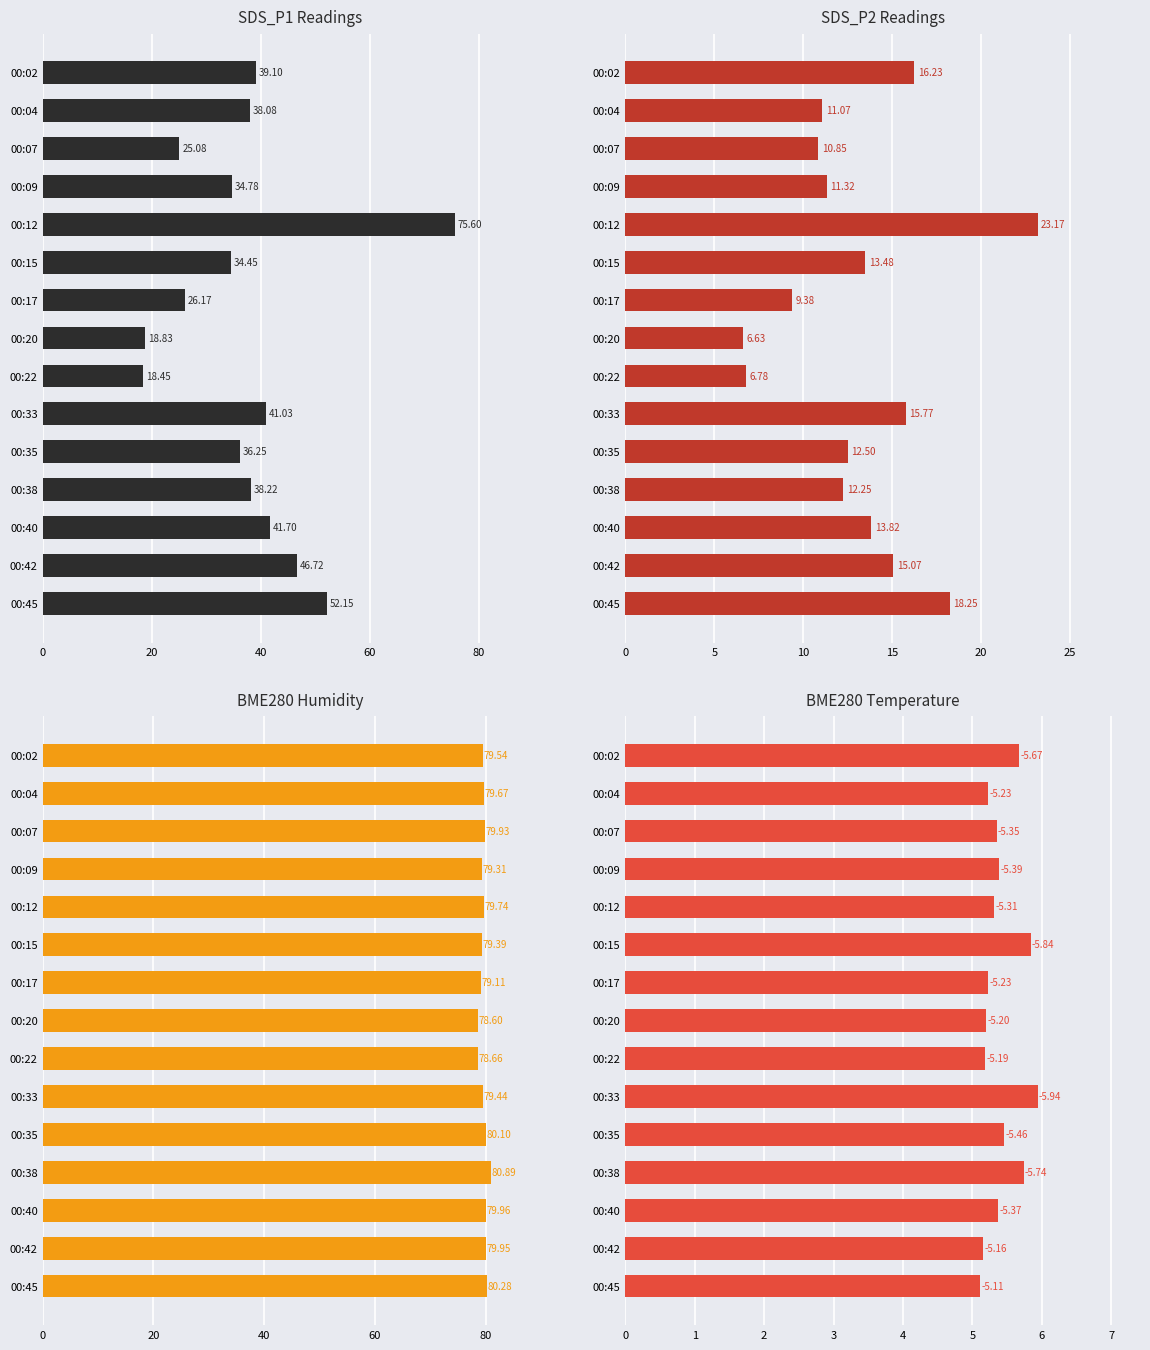

Which series has the largest total across all categories?

BME280_humidity